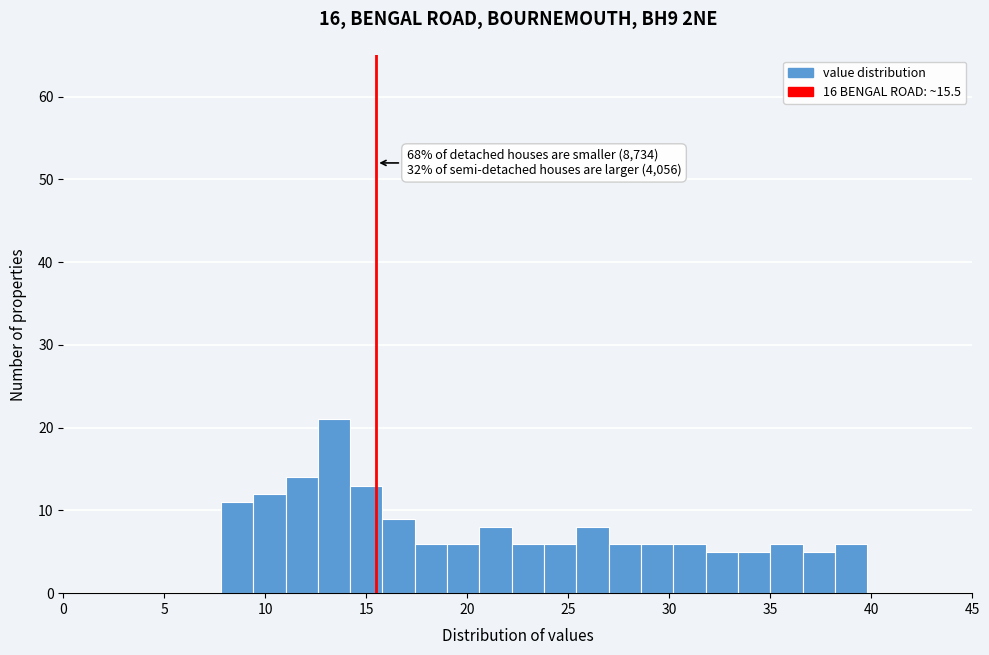

Read against the x-axis, roughly where is the centre of the tallest bar?

13.5